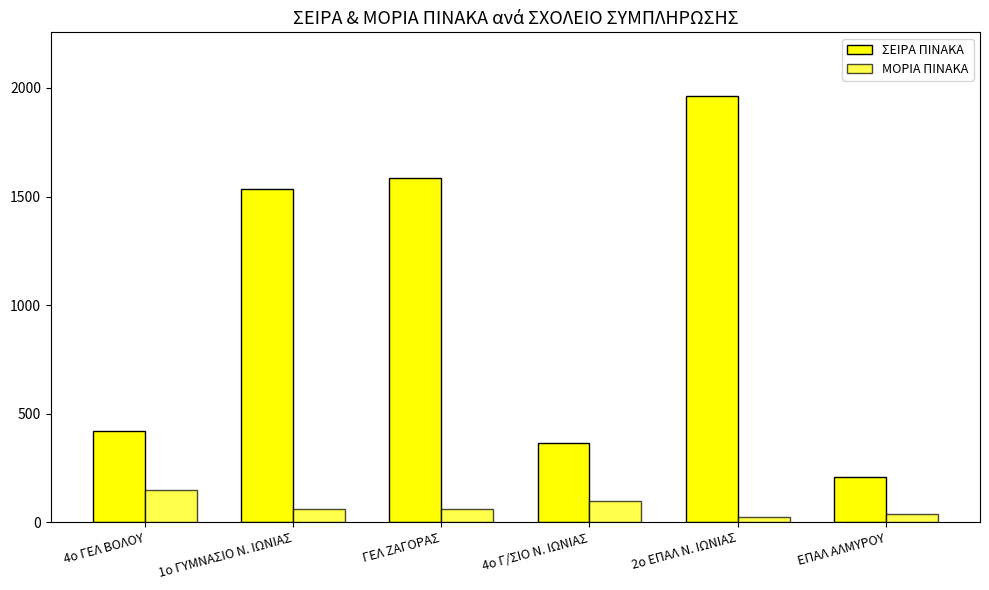

Reading left to right, list all the values displayed in this chart.

ΣΕΙΡΑ ΠΙΝΑΚΑ: 4ο ΓΕΛ ΒΟΛΟΥ=418.0	1ο ΓΥΜΝΑΣΙΟ Ν. ΙΩΝΙΑΣ=1533.0	ΓΕΛ ΖΑΓΟΡΑΣ=1587.0	4ο Γ/ΣΙΟ Ν. ΙΩΝΙΑΣ=365.0	2ο ΕΠΑΛ Ν. ΙΩΝΙΑΣ=1962.0	ΕΠΑΛ ΑΛΜΥΡΟΥ=210.0
ΜΟΡΙΑ ΠΙΝΑΚΑ: 4ο ΓΕΛ ΒΟΛΟΥ=147.8	1ο ΓΥΜΝΑΣΙΟ Ν. ΙΩΝΙΑΣ=60.5	ΓΕΛ ΖΑΓΟΡΑΣ=59.5	4ο Γ/ΣΙΟ Ν. ΙΩΝΙΑΣ=99.8	2ο ΕΠΑΛ Ν. ΙΩΝΙΑΣ=23.9	ΕΠΑΛ ΑΛΜΥΡΟΥ=39.4